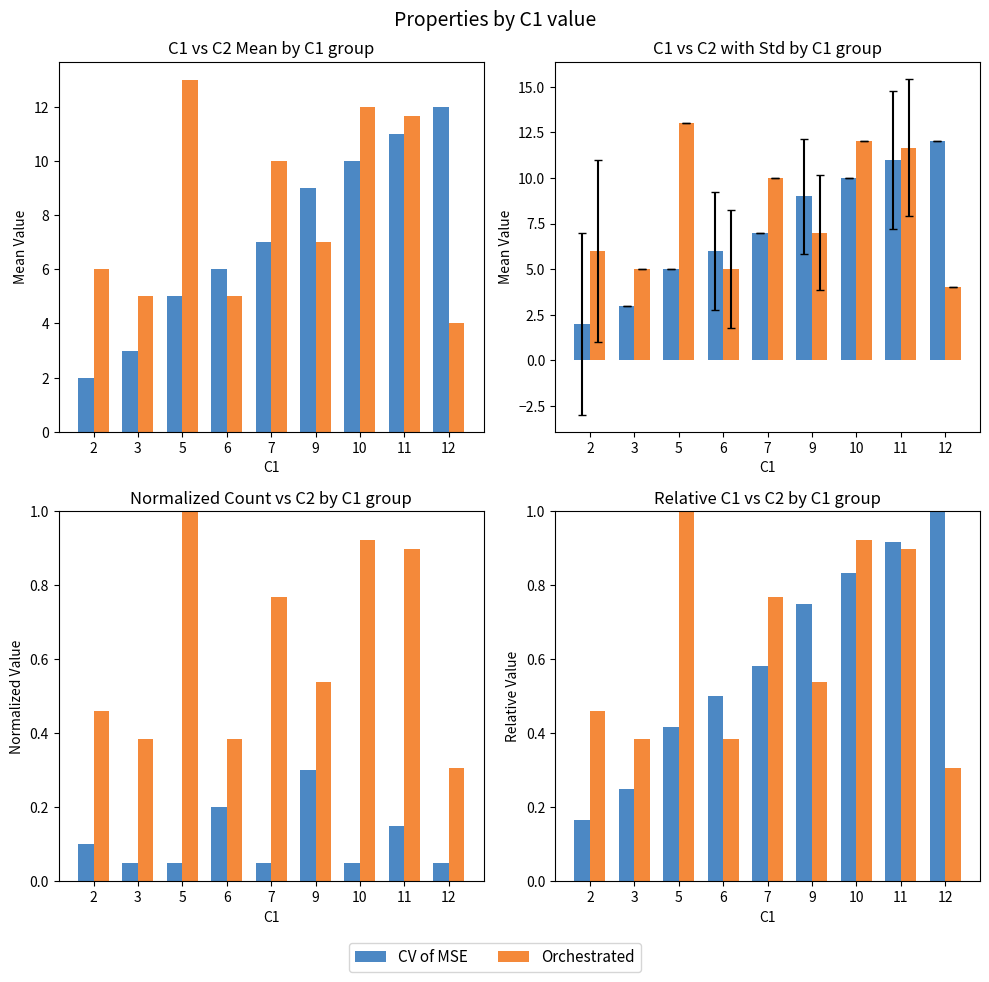

Rank the series by their maximum value, from lowest to highest.

CV of MSE, Orchestrated